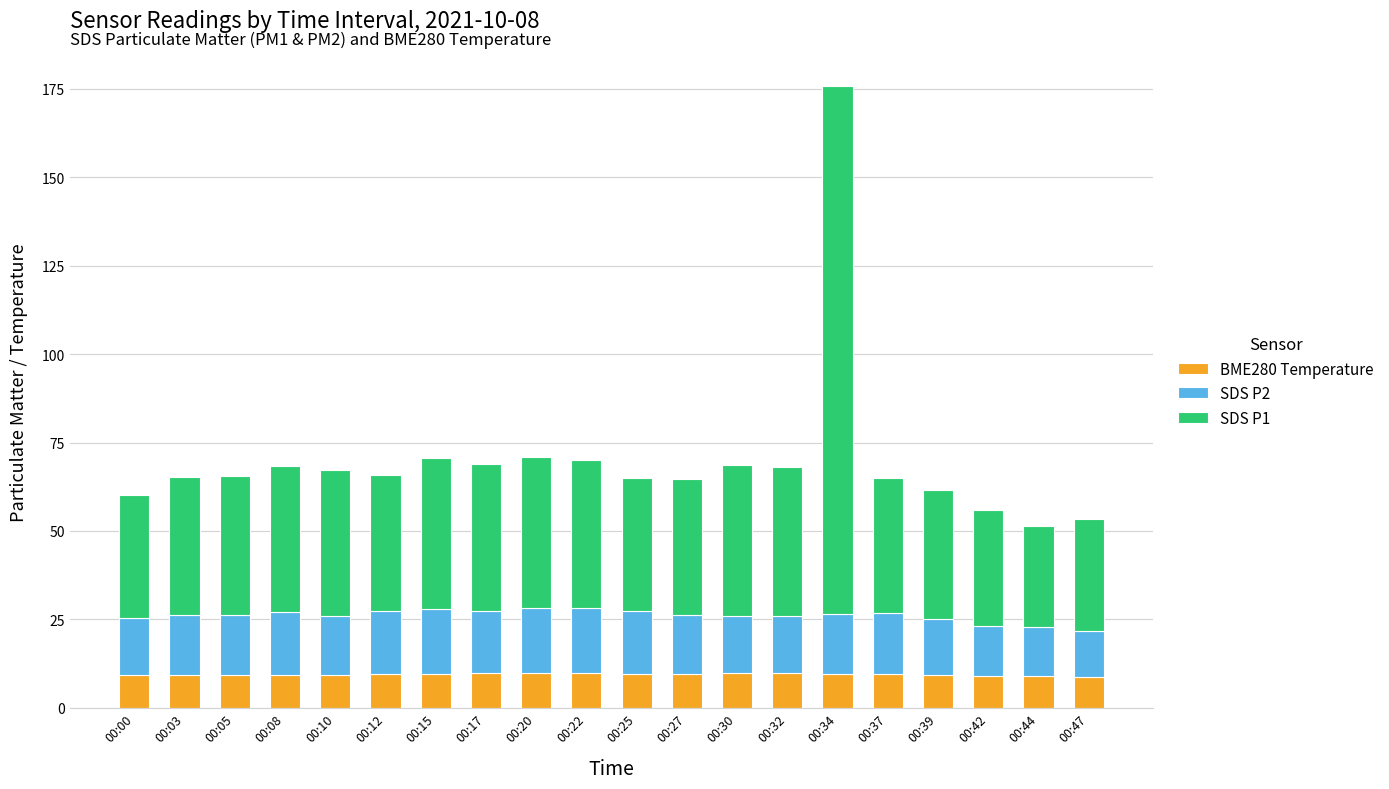

What is the total value across all series at 00:10?

67.4